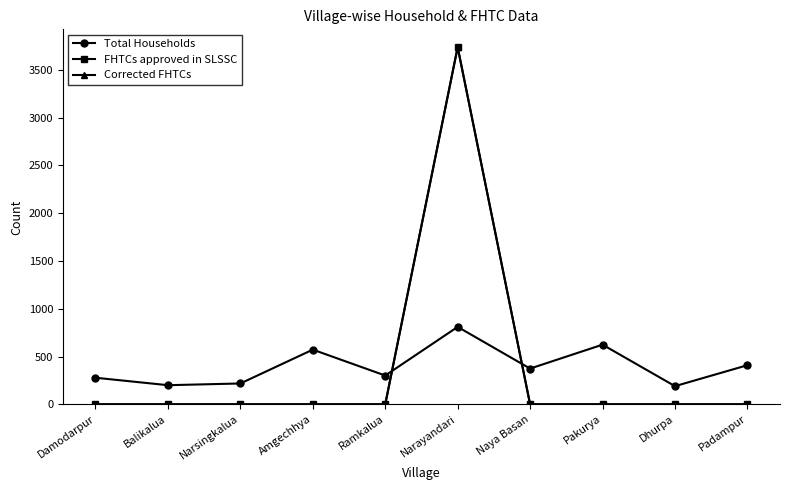

At how many categories does at least one series exceed 1374?

1